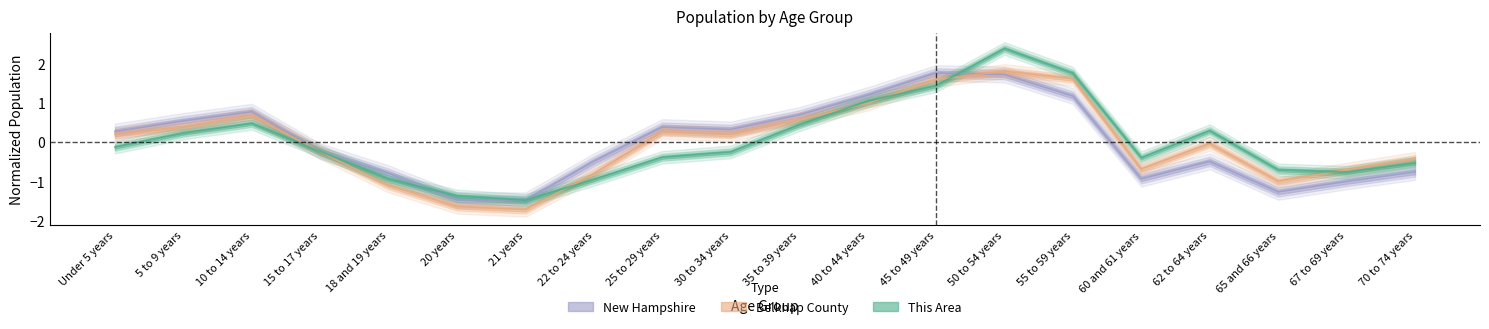

How many values in the New Hampshire series exceed 0?

10